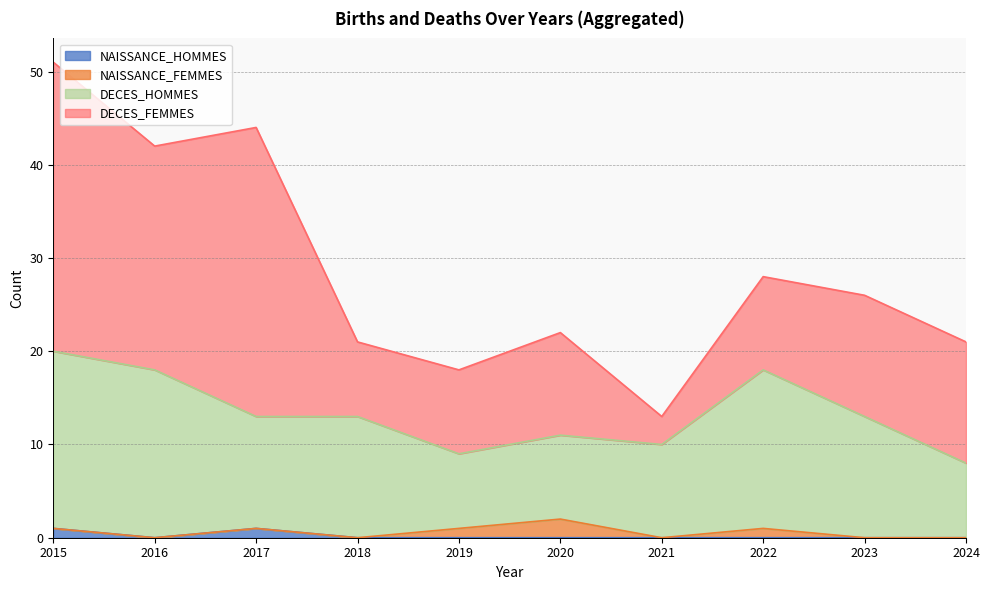

Where is DECES_HOMMES nearest to the value 14?

2017